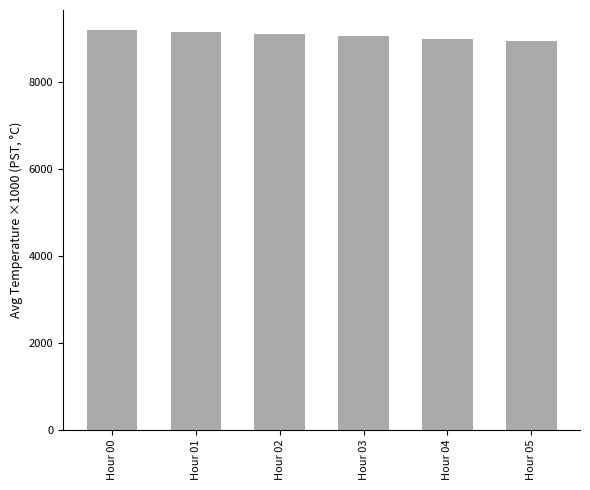

The value at Hour 02 is 15255. True or false?

False